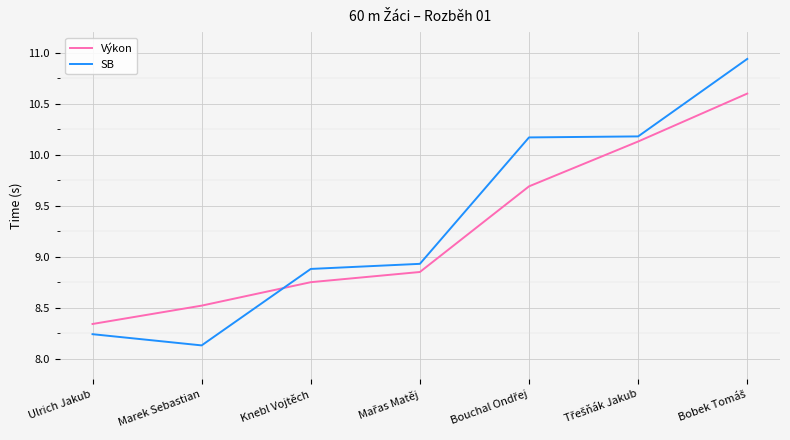

Is this an area chart (filled region under the line)?

No